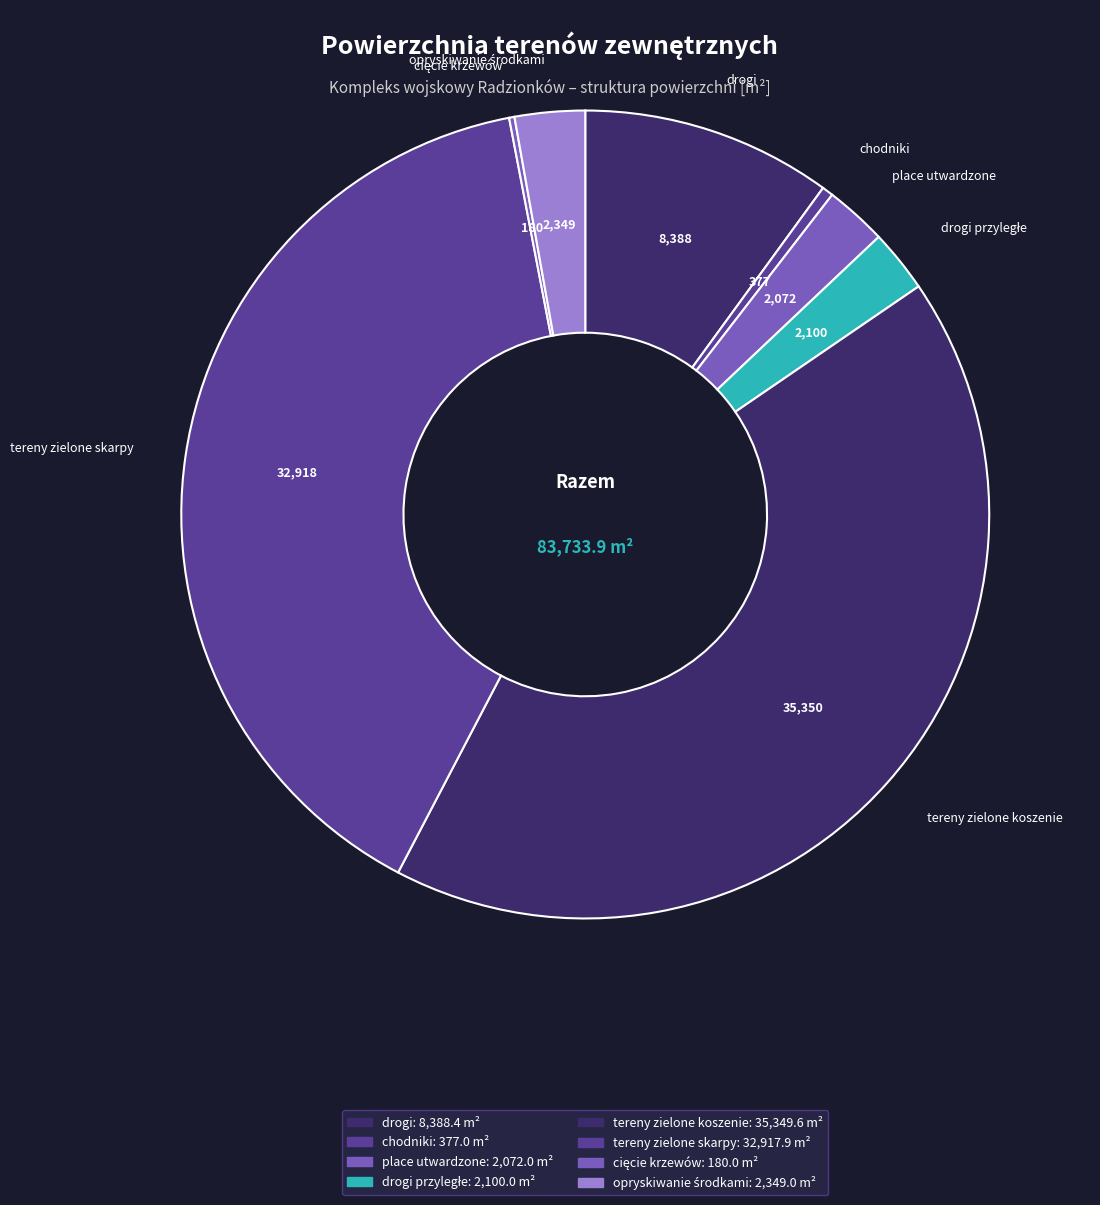

Is there a majority slice in this chart?

No